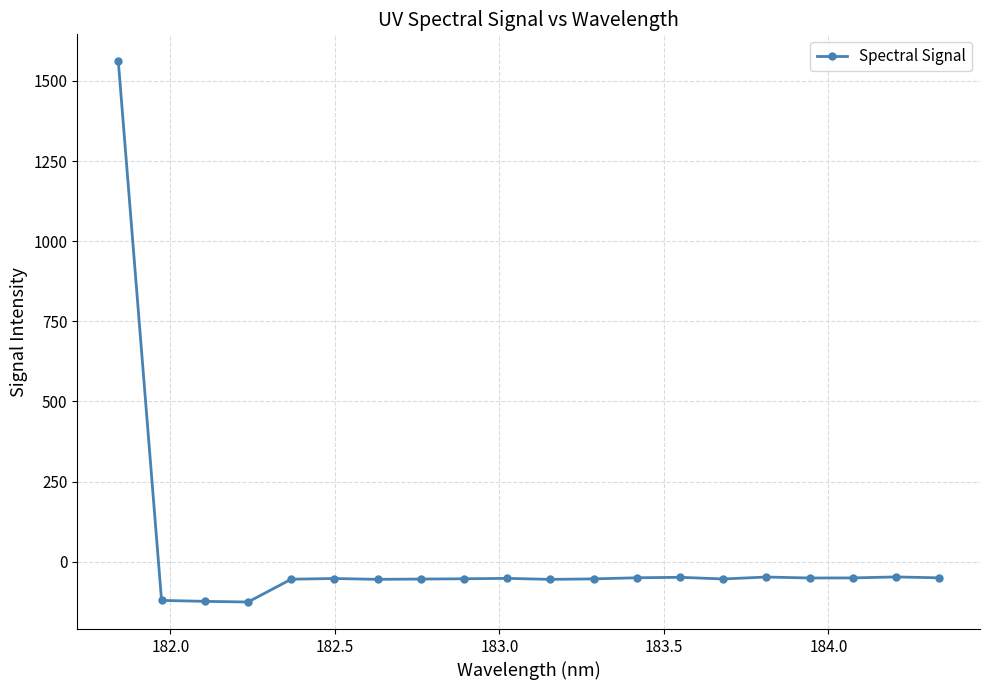

Count the number of values greater than -52.

9